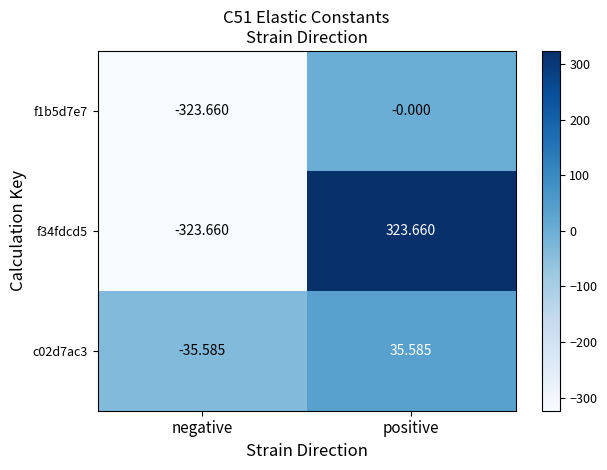

Rank the series by their maximum value, from highest to lowest.

f34fdcd5, c02d7ac3, f1b5d7e7